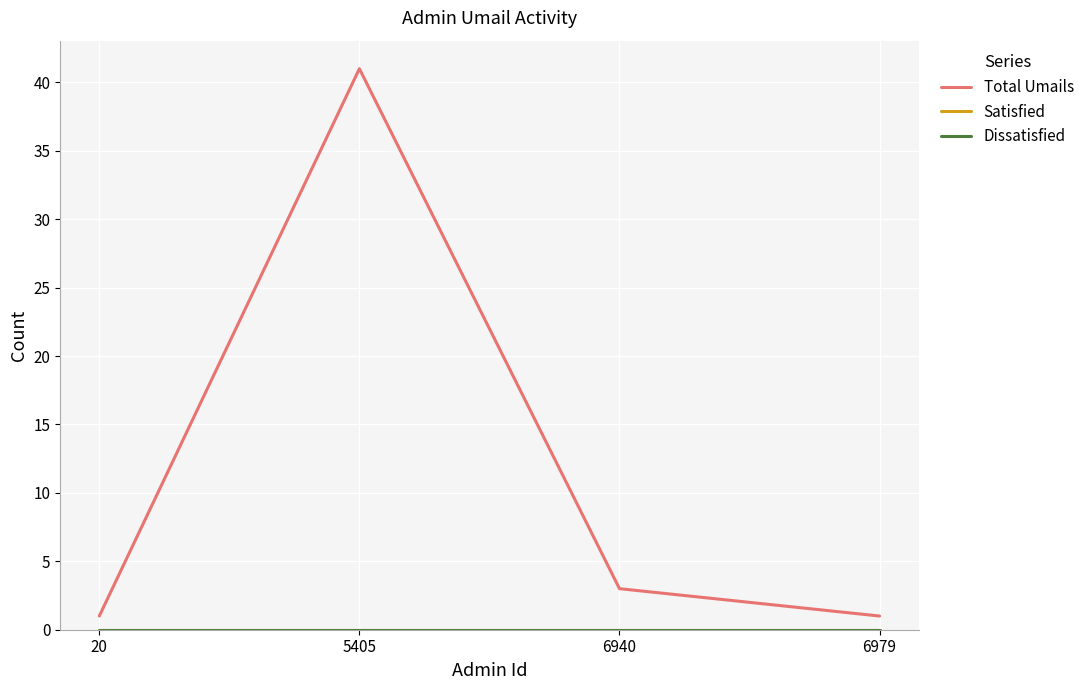

What is the total value across all series at 20?

1